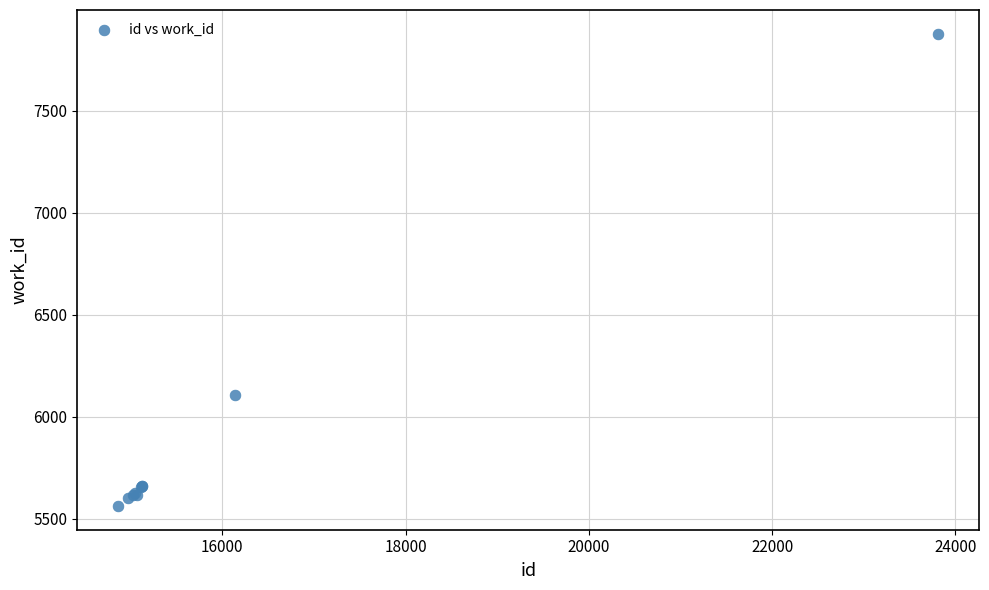

What Y value in the scatter plot is closest to 6719?

6107